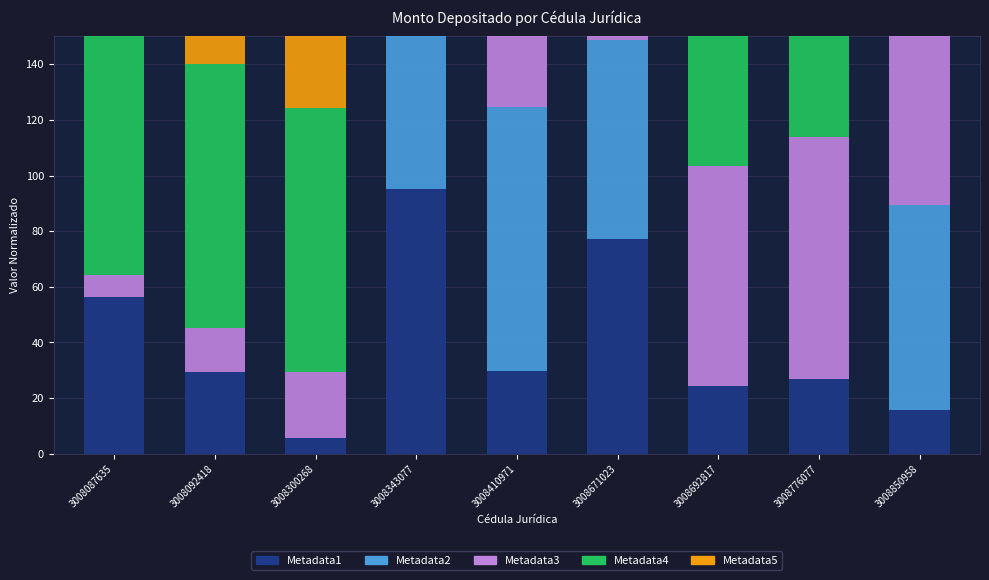

Is it true that Metadata5 equals 95.0 at 3008671023?

True